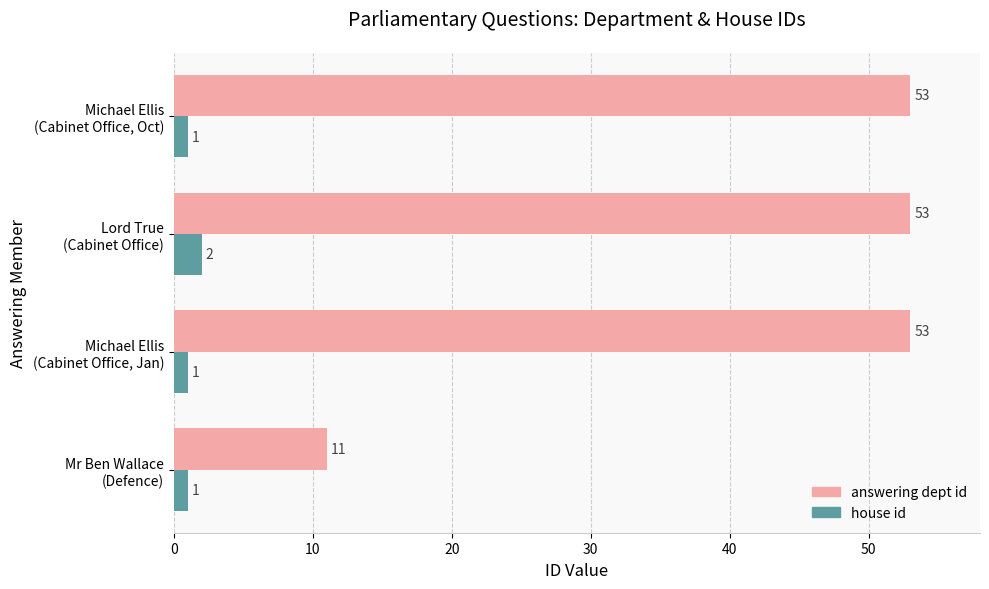

At how many categories does at least one series exceed 37?

3